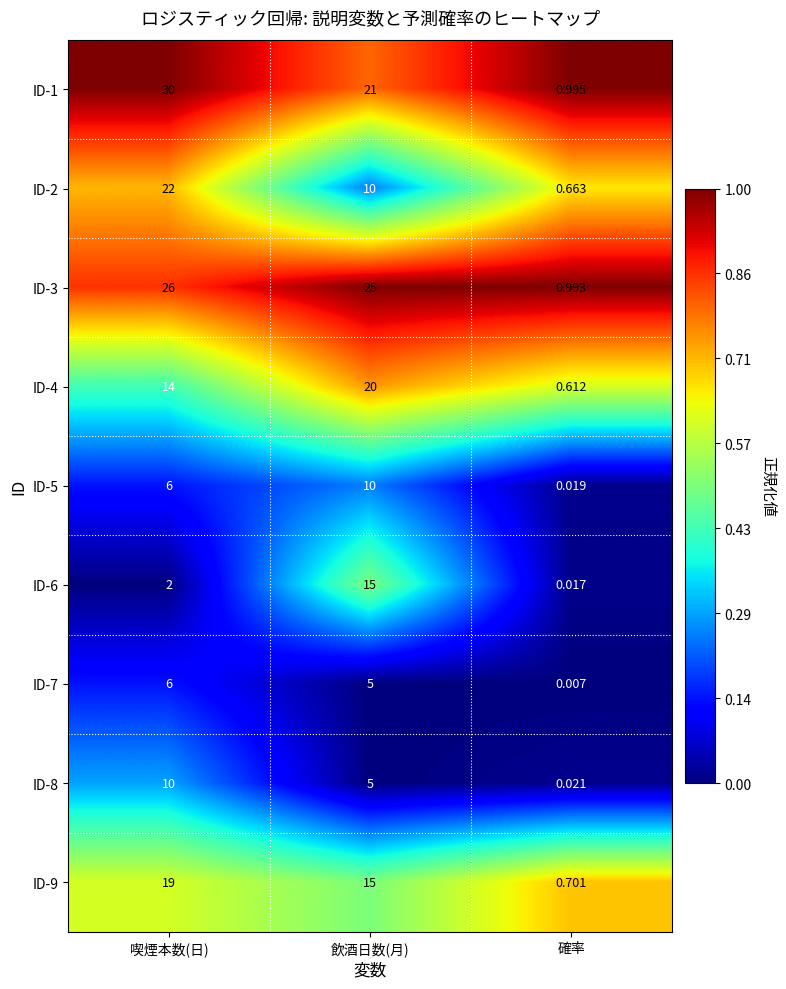

At which label is ID-1 closest to 15?

飲酒日数(月)